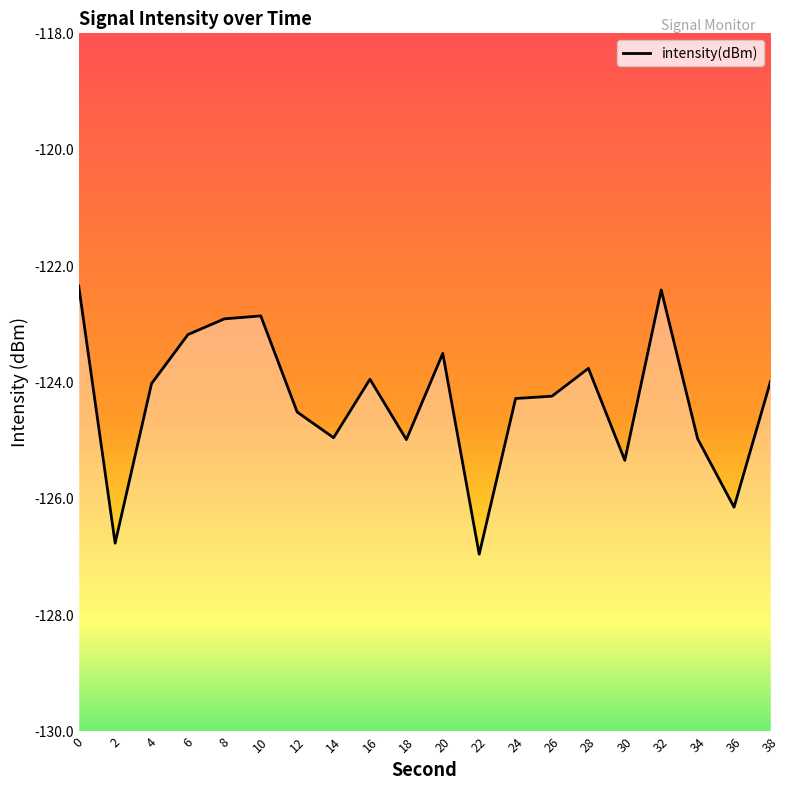

What is the greatest value displayed?

-122.3